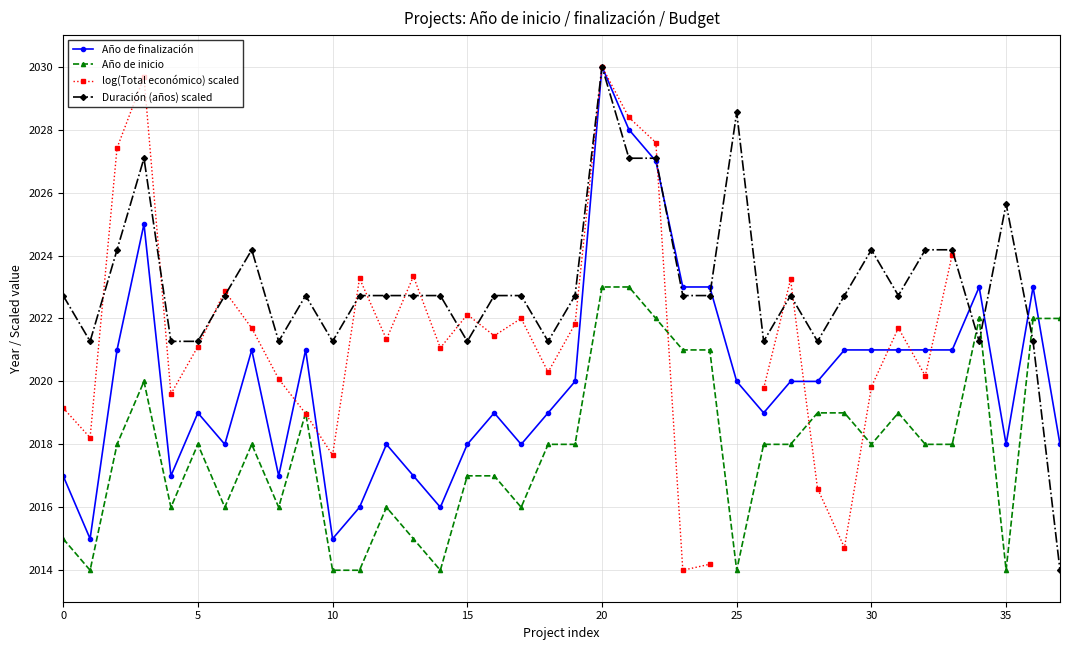

Is the value of log(Total económico) scaled at 33 greater than the value of Año de inicio at 12?

Yes